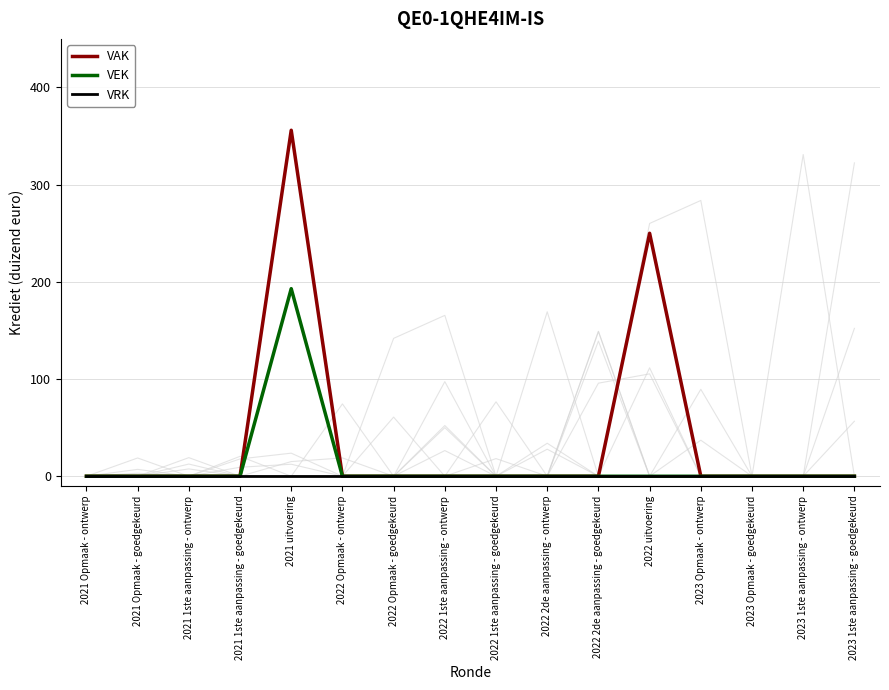

Between 2022 uitvoering and 2023 1ste aanpassing - ontwerp, which series saw the biggest shift?

VAK